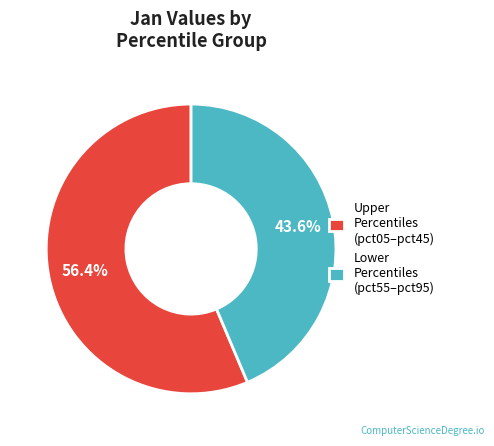

Which slice is the largest?

Upper Percentiles (pct05–pct45)